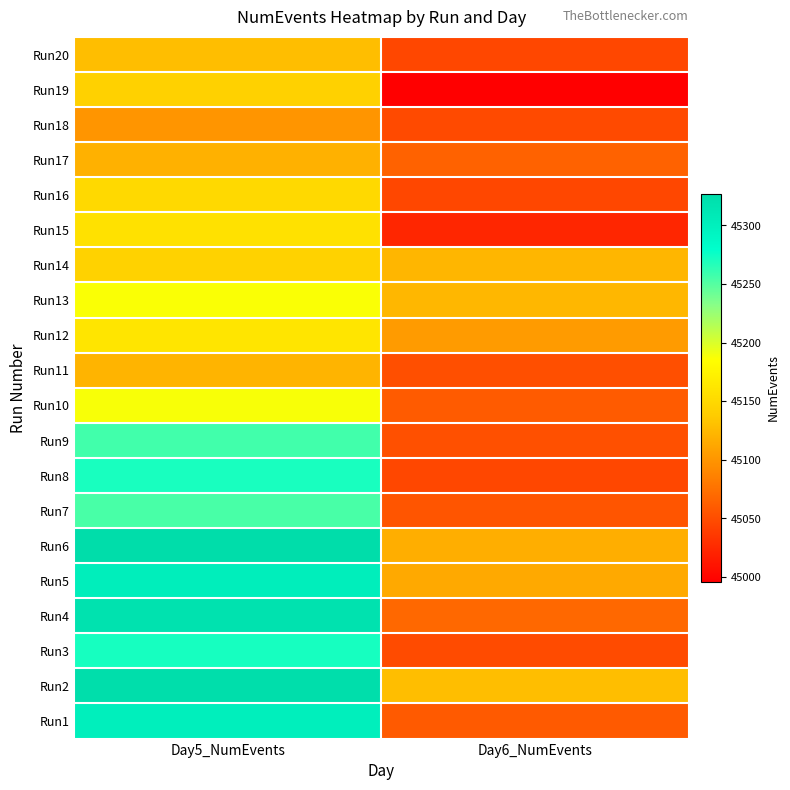

Reading left to right, transcribe all the data shown in this chart.

Run1: Day5_NumEvents=45301	Day6_NumEvents=45059
Run2: Day5_NumEvents=45325	Day6_NumEvents=45128
Run3: Day5_NumEvents=45272	Day6_NumEvents=45049
Run4: Day5_NumEvents=45319	Day6_NumEvents=45069
Run5: Day5_NumEvents=45302	Day6_NumEvents=45114
Run6: Day5_NumEvents=45327	Day6_NumEvents=45117
Run7: Day5_NumEvents=45254	Day6_NumEvents=45056
Run8: Day5_NumEvents=45271	Day6_NumEvents=45046
Run9: Day5_NumEvents=45257	Day6_NumEvents=45052
Run10: Day5_NumEvents=45188	Day6_NumEvents=45060
Run11: Day5_NumEvents=45122	Day6_NumEvents=45051
Run12: Day5_NumEvents=45162	Day6_NumEvents=45104
Run13: Day5_NumEvents=45187	Day6_NumEvents=45124
Run14: Day5_NumEvents=45144	Day6_NumEvents=45123
Run15: Day5_NumEvents=45158	Day6_NumEvents=45023
Run16: Day5_NumEvents=45150	Day6_NumEvents=45046
Run17: Day5_NumEvents=45120	Day6_NumEvents=45065
Run18: Day5_NumEvents=45100	Day6_NumEvents=45048
Run19: Day5_NumEvents=45143	Day6_NumEvents=44996
Run20: Day5_NumEvents=45128	Day6_NumEvents=45046